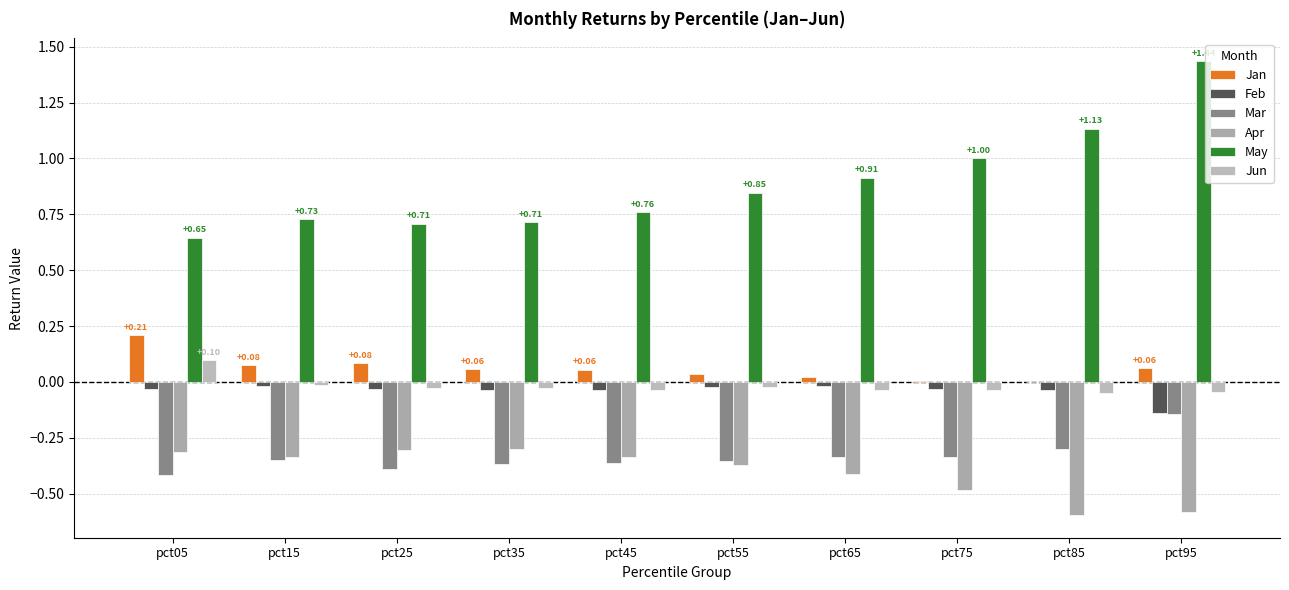

What is the maximum value for Jun?

0.1